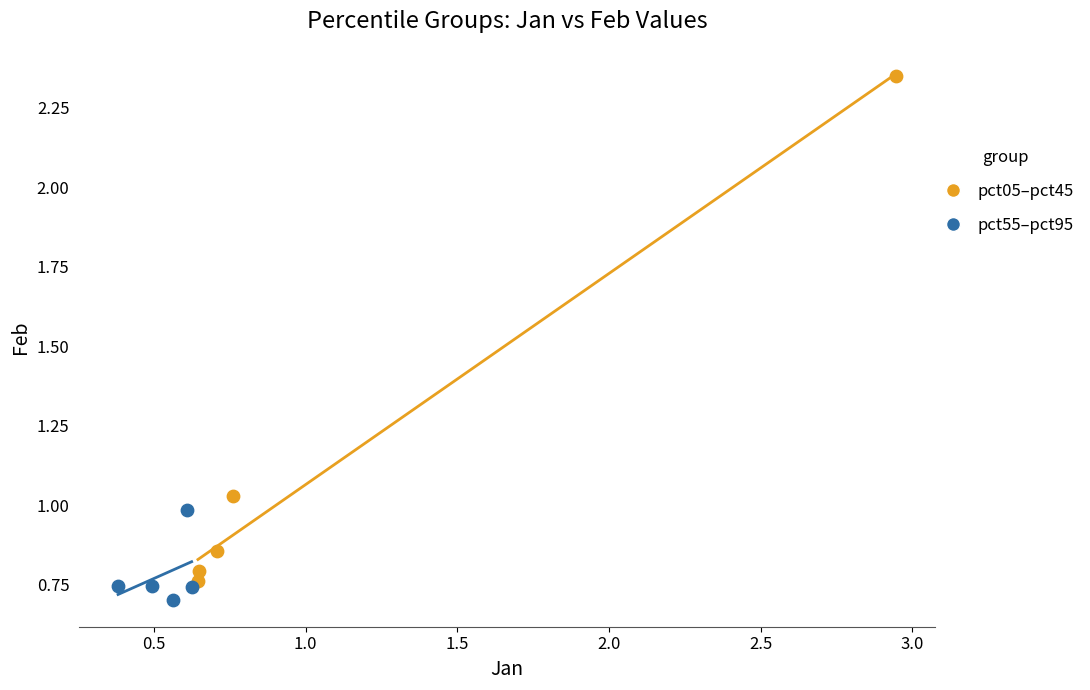

Which series reaches the maximum Y coordinate?

pct05–pct45